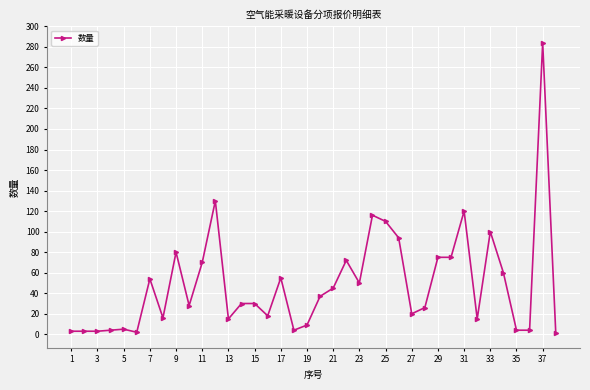

What is the value of the 7th point from the left?

54